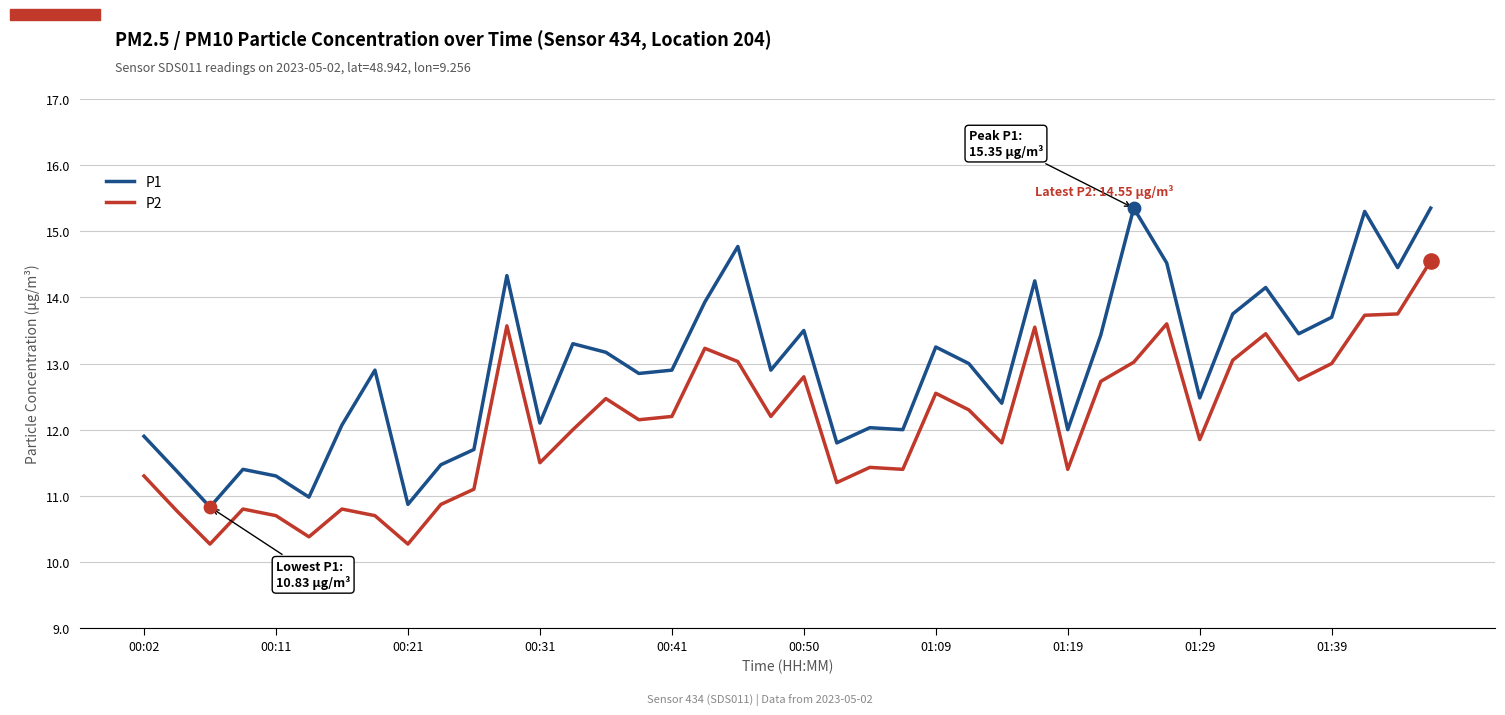

Which series has the largest total across all categories?

P1